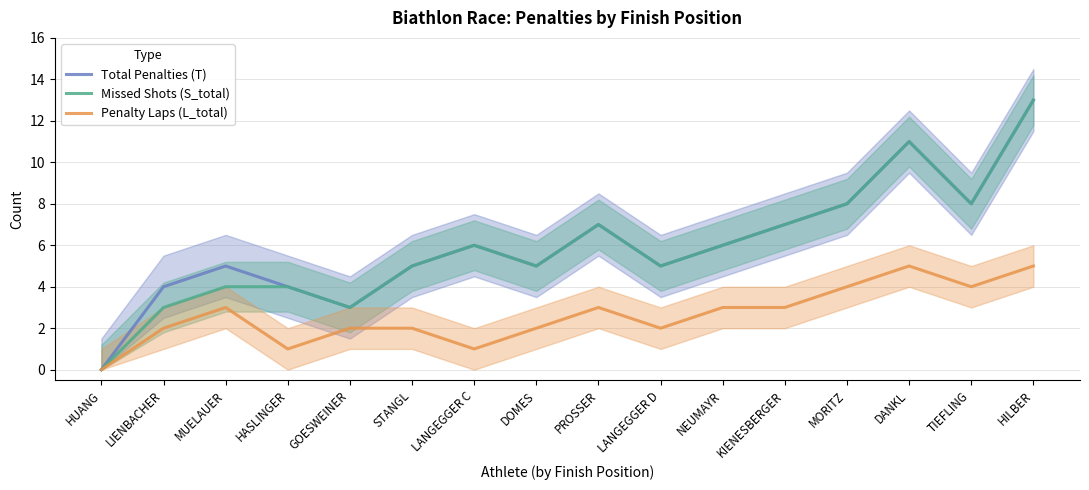

At which label does Total Penalties (T) first exceed 6?

PROSSER